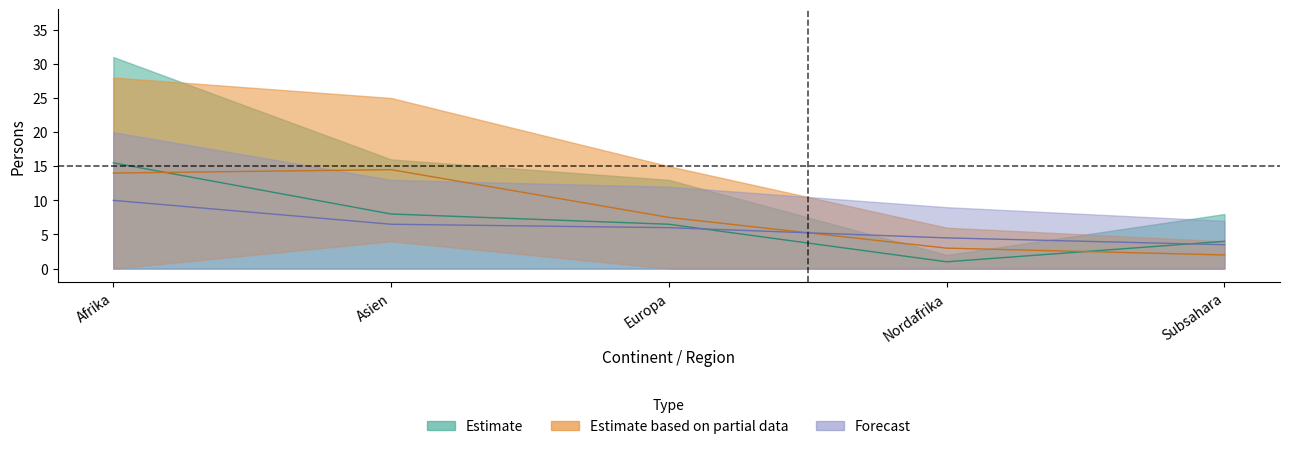

List the series in order of their overall mean, highest first.

Estimate_partial_upper, Estimate_upper, Forecast_upper